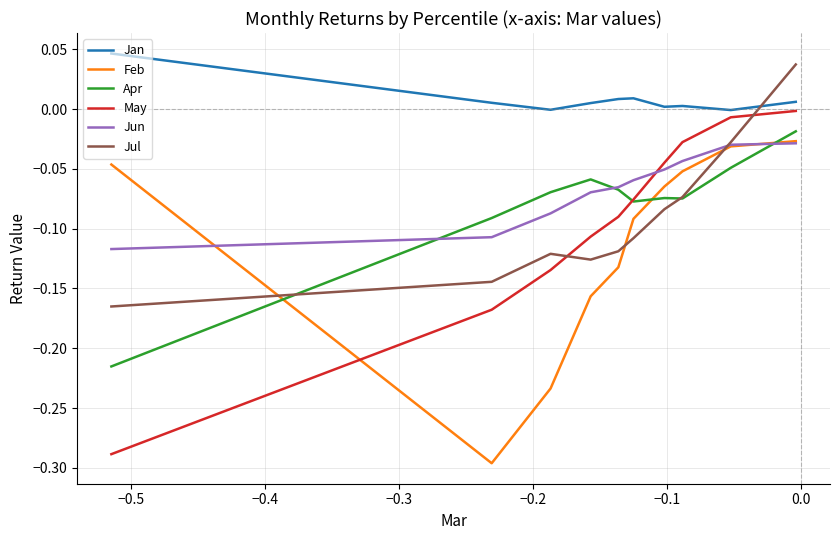

List the series in order of their peak value, lowest first.

Jun, Feb, Apr, May, Jul, Jan